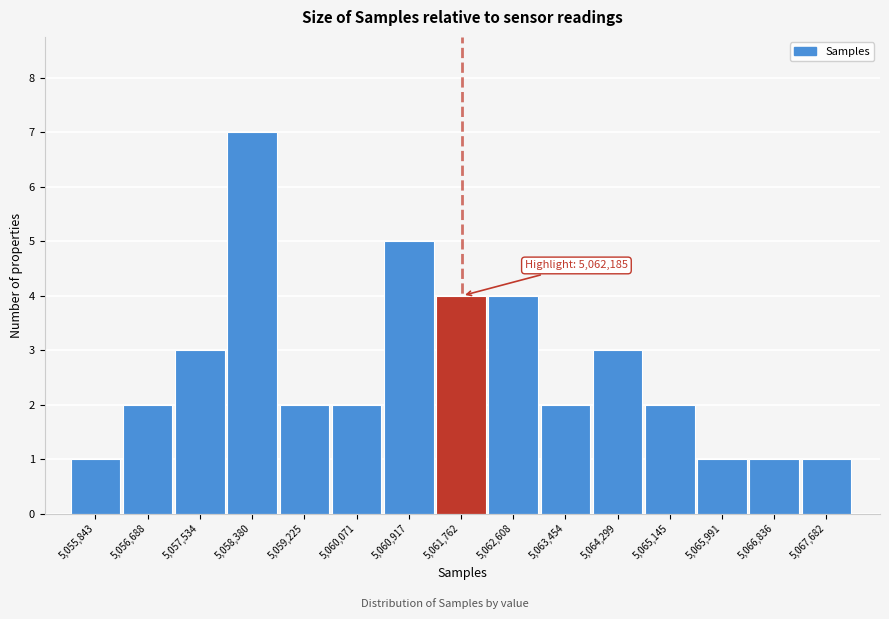

Reading left to right, list all the values displayed in this chart.

1	2	3	7	2	2	5	4	4	2	3	2	1	1	1